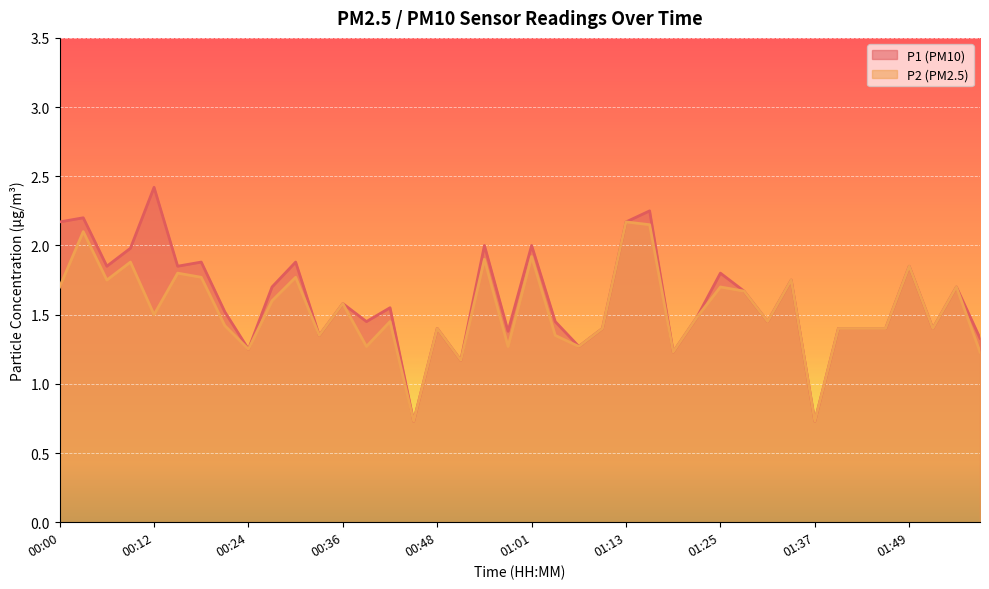

Rank the series by their average value, from highest to lowest.

P1 (PM10), P2 (PM2.5)